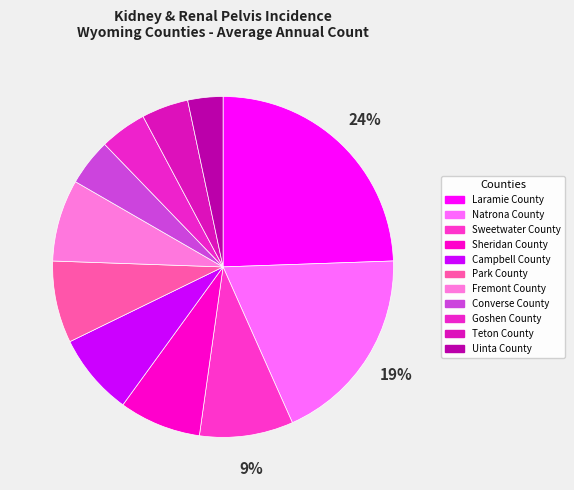

The Converse County slice represents 4% of the pie. True or false?

True